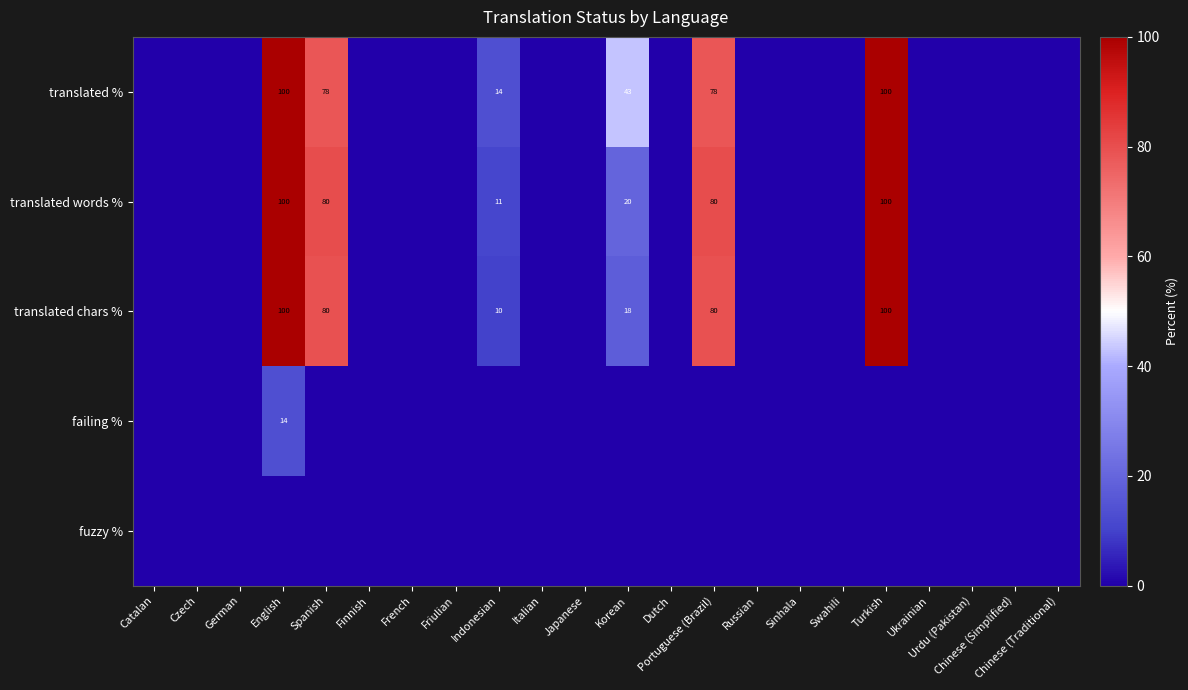

At which category is the sum across all series the highest?

English